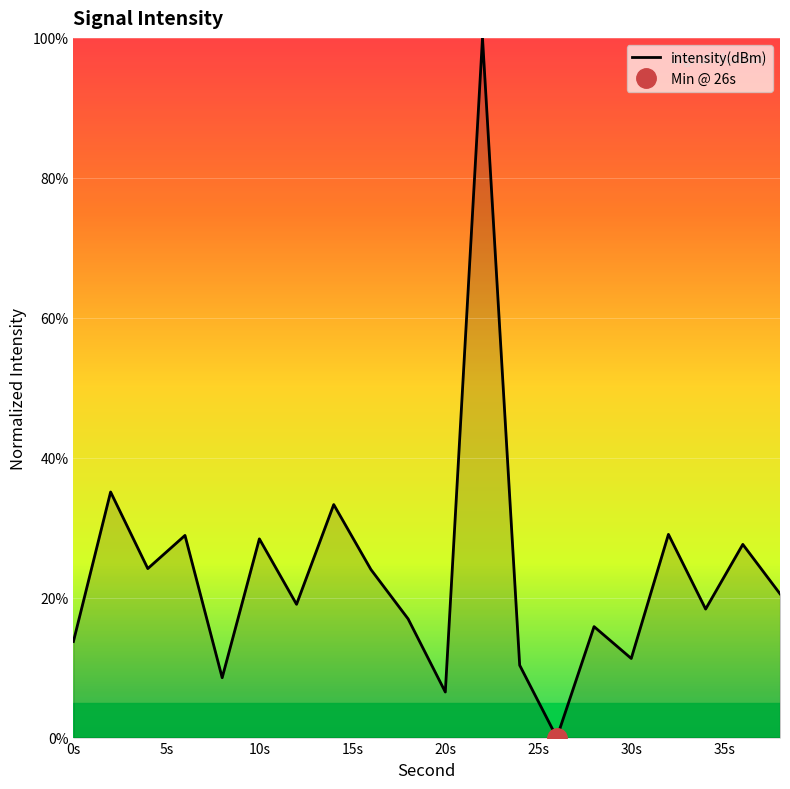

Is it true that intensity(dBm) equals 6.5 at 20s?

True